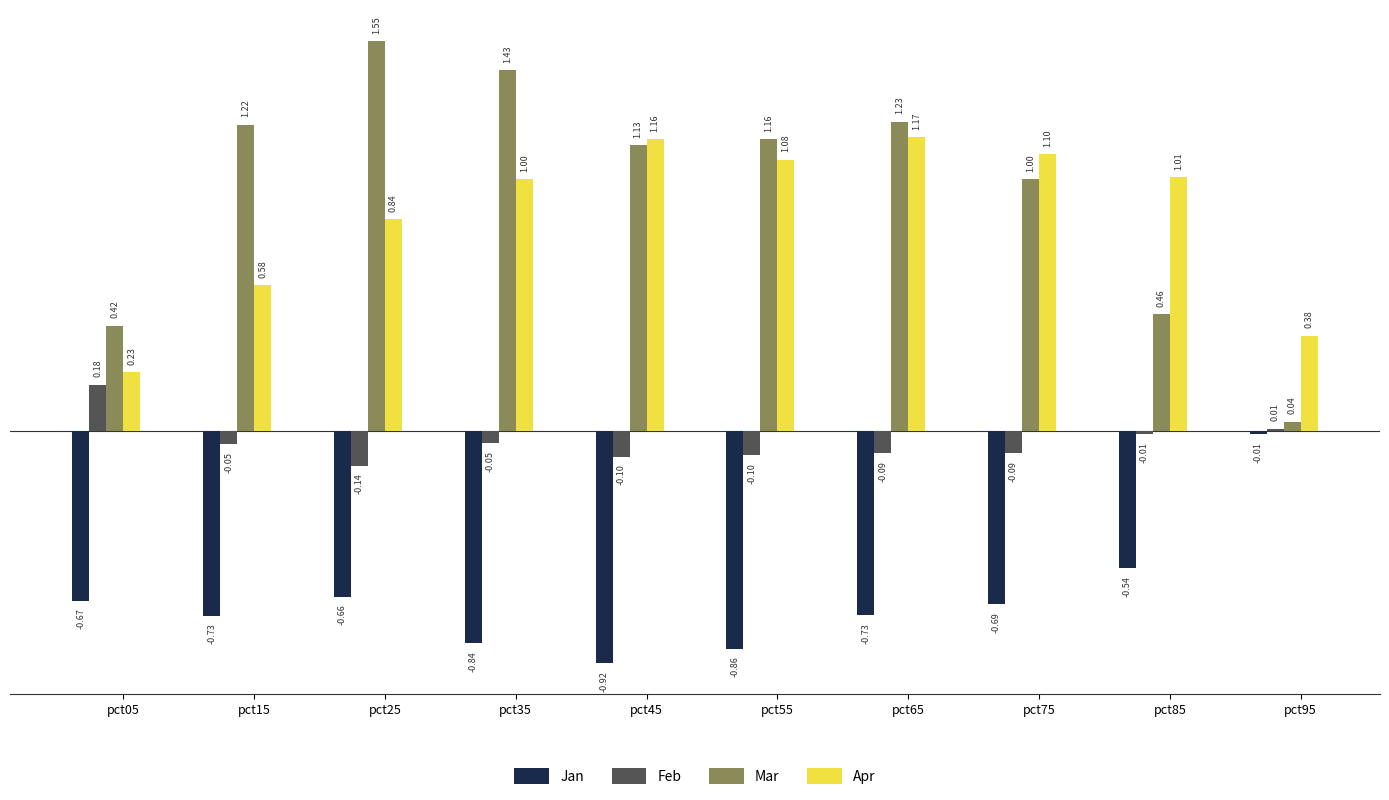

What is the sum of the Jan values at pct15 and pct25?

-1.4